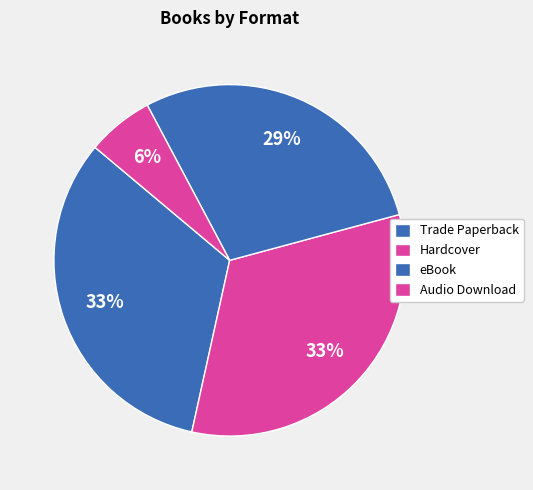

Count the number of slices in the pie.

4